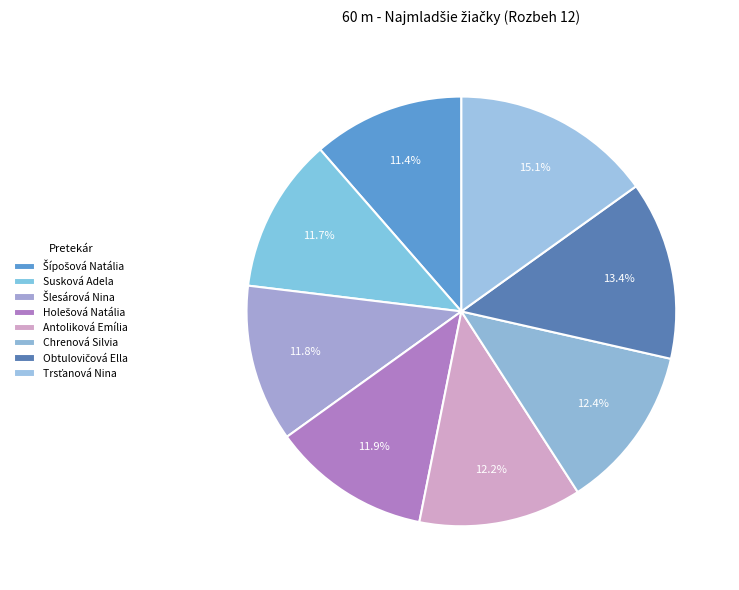

How many slices are in this pie chart?

8